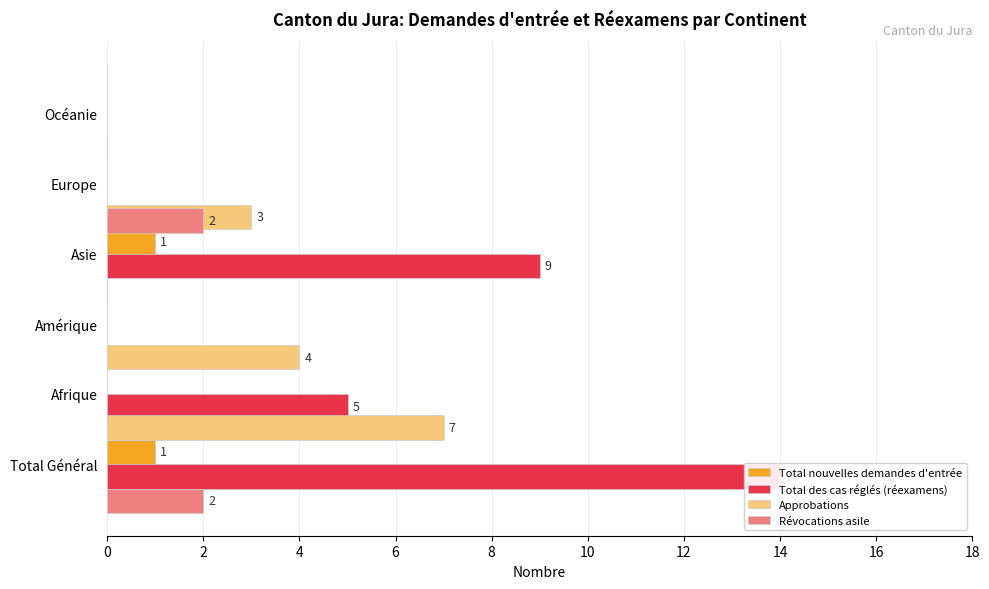

Does the chart contain stacked bars?

No